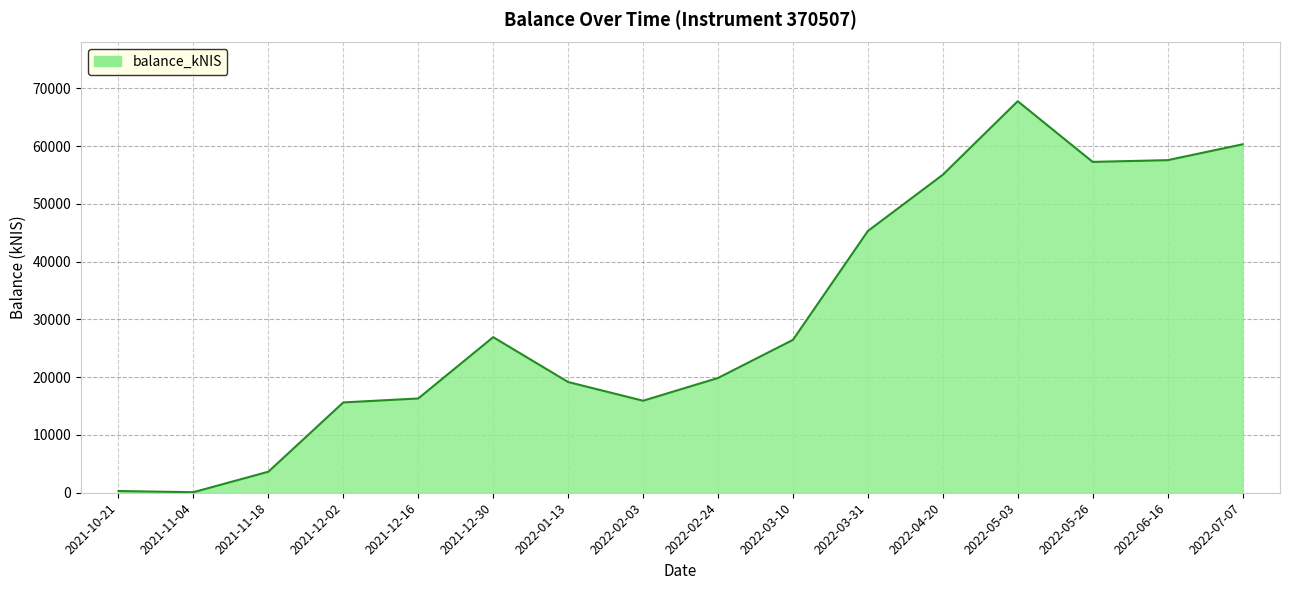

What is the change in value from 2021-12-30 to 2022-02-03?

-11003.2